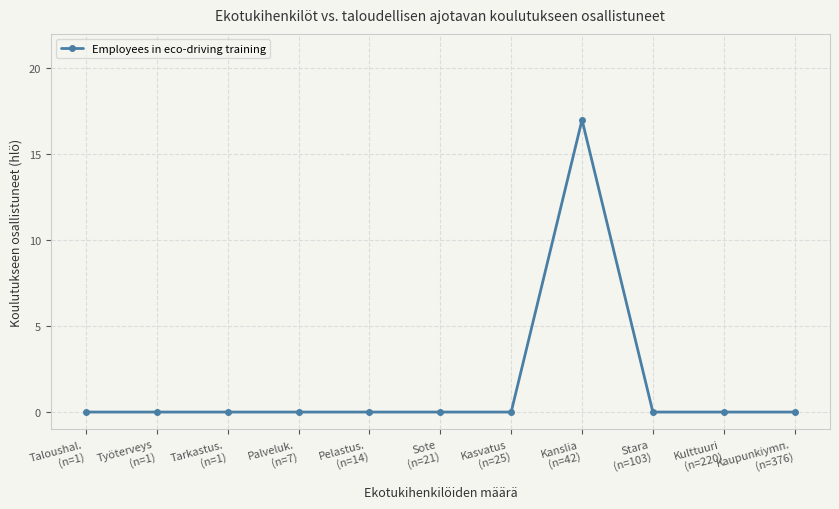

Reading right to left, what are all the values shown in this chart?

0	0	0	17	0	0	0	0	0	0	0